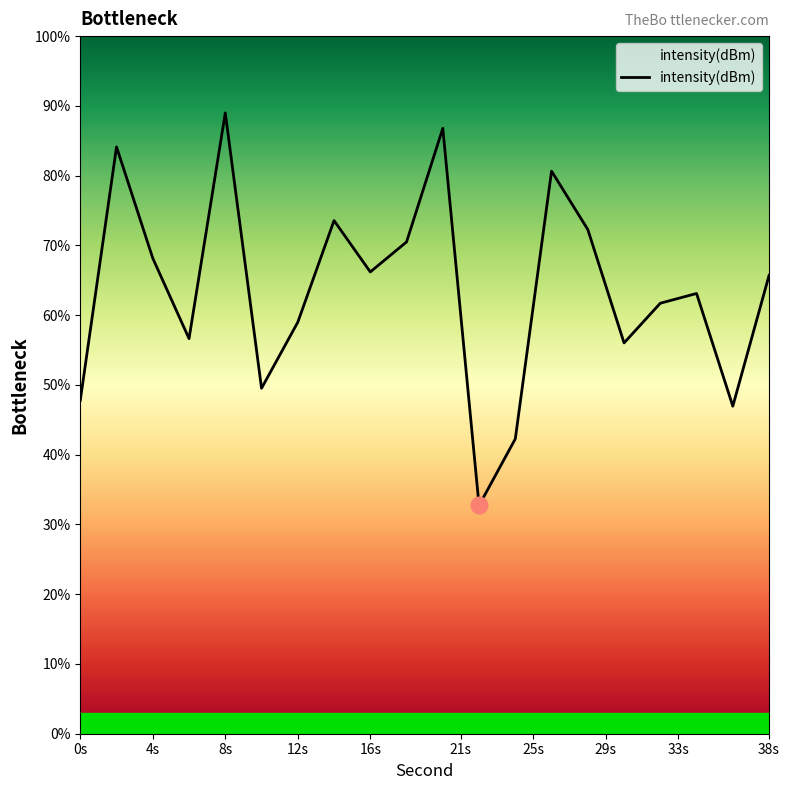

What is the greatest value displayed?

89.0